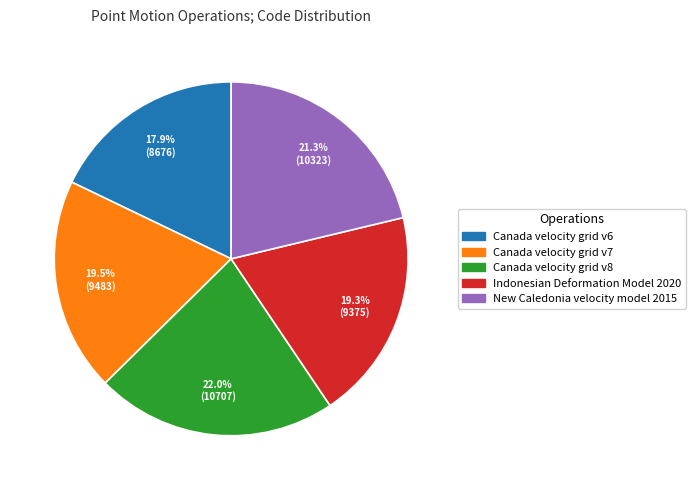

Does any single category account for the majority?

No